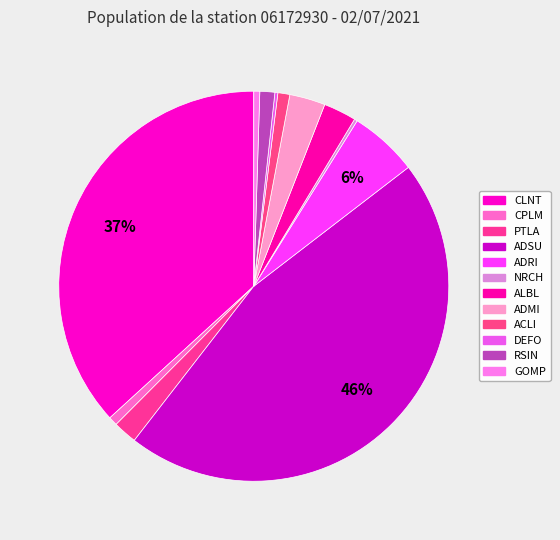

Does NRCH represent more than half of the total?

No